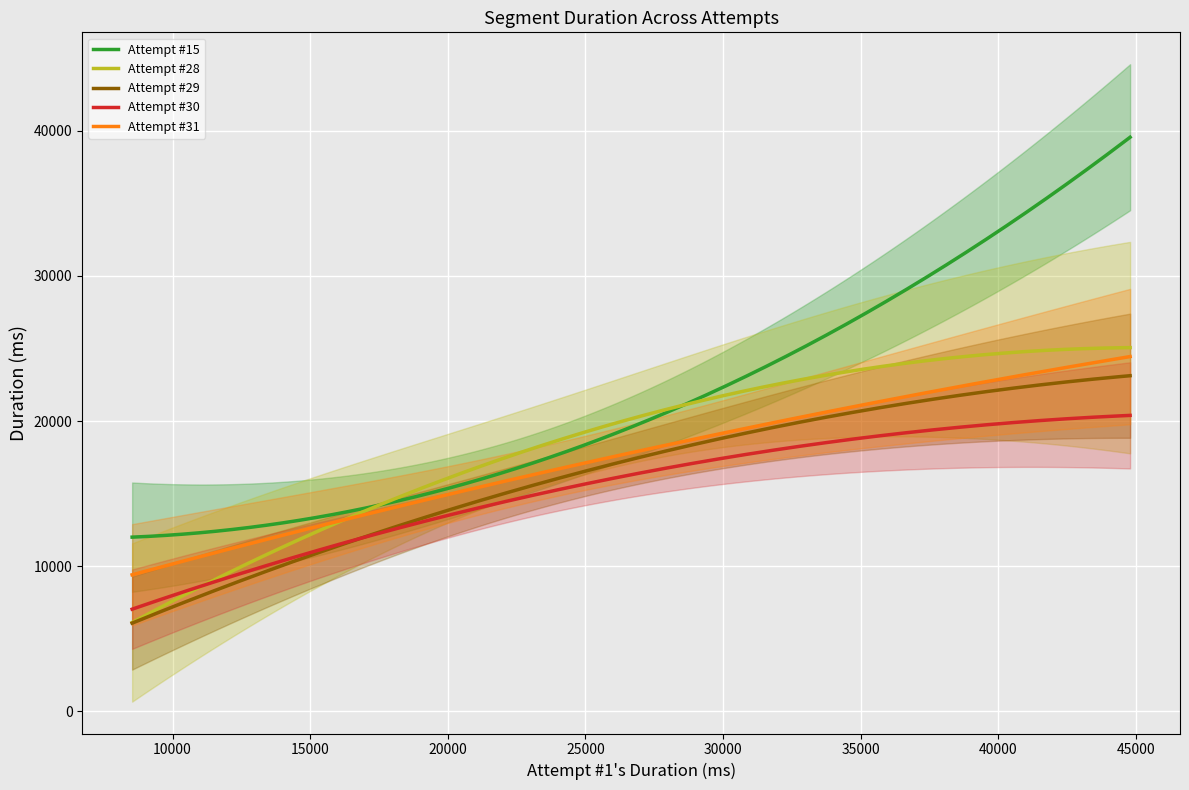

What is the sum of all Attempt #31 values?

323831